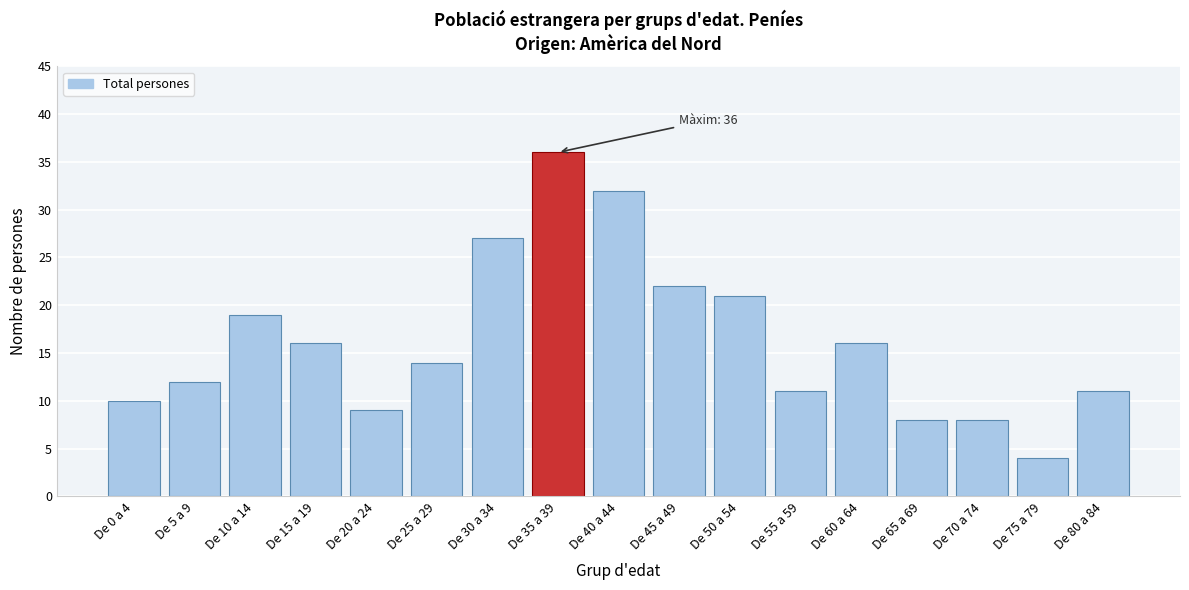

Reading left to right, what are all the values shown in this chart?

De 0 a 4=10	De 5 a 9=12	De 10 a 14=19	De 15 a 19=16	De 20 a 24=9	De 25 a 29=14	De 30 a 34=27	De 35 a 39=36	De 40 a 44=32	De 45 a 49=22	De 50 a 54=21	De 55 a 59=11	De 60 a 64=16	De 65 a 69=8	De 70 a 74=8	De 75 a 79=4	De 80 a 84=11